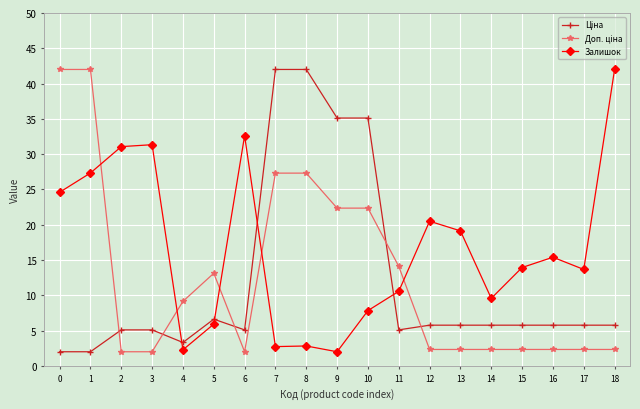

What is the total value across all series at 16?

23.5